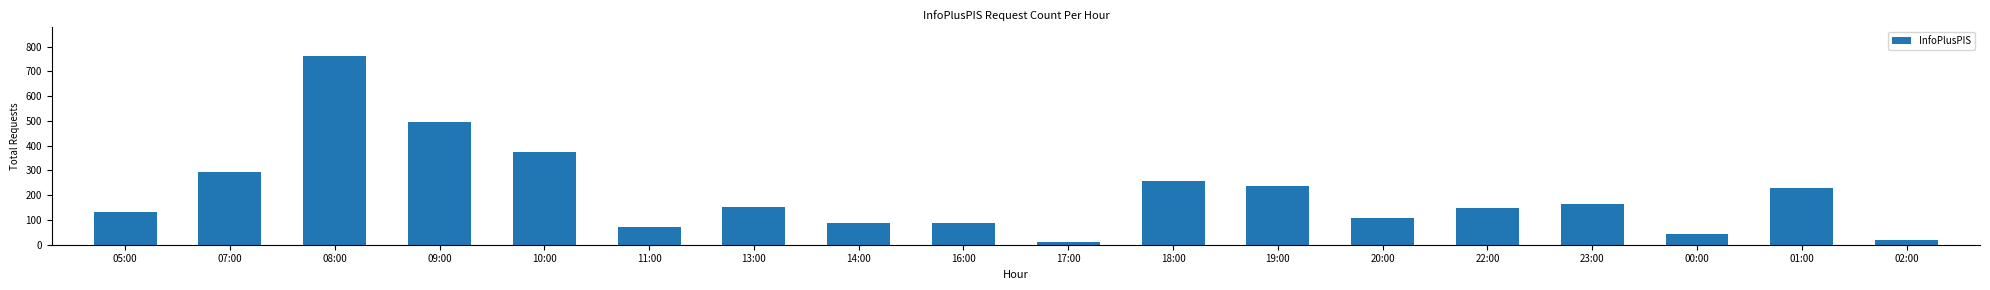

What is the maximum value shown in the chart?

764